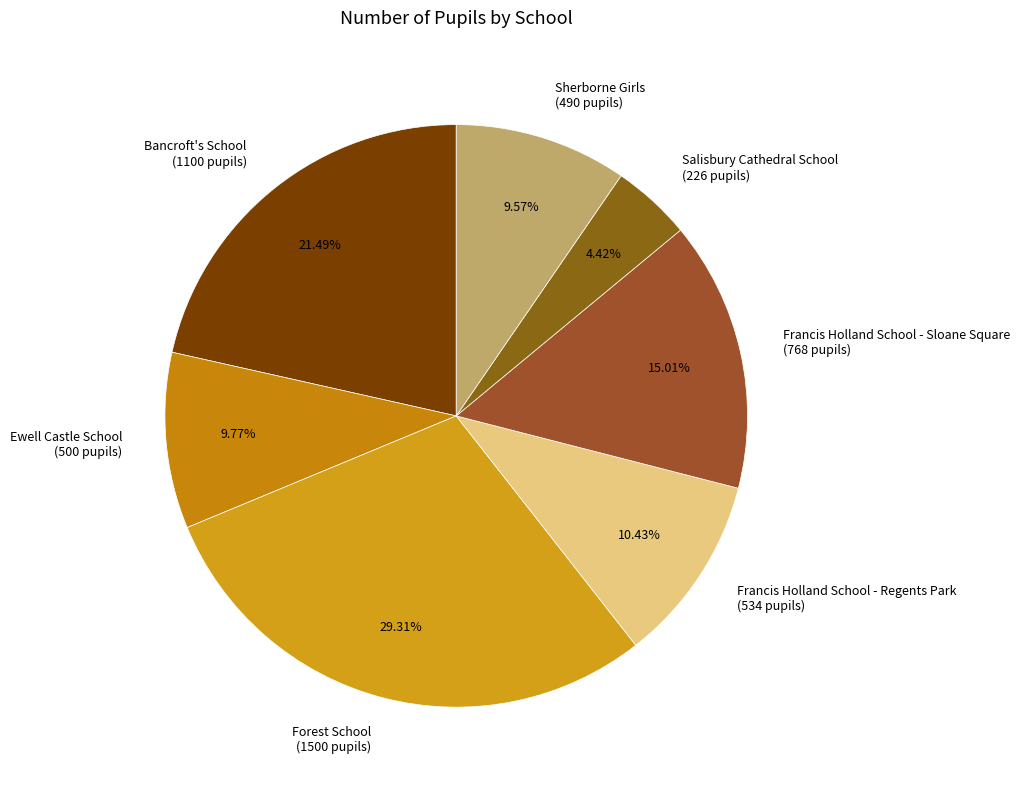

Approximately how many times larger is the value at Ewell Castle School (500 pupils) compared to Bancroft's School (1100 pupils)?

0.5